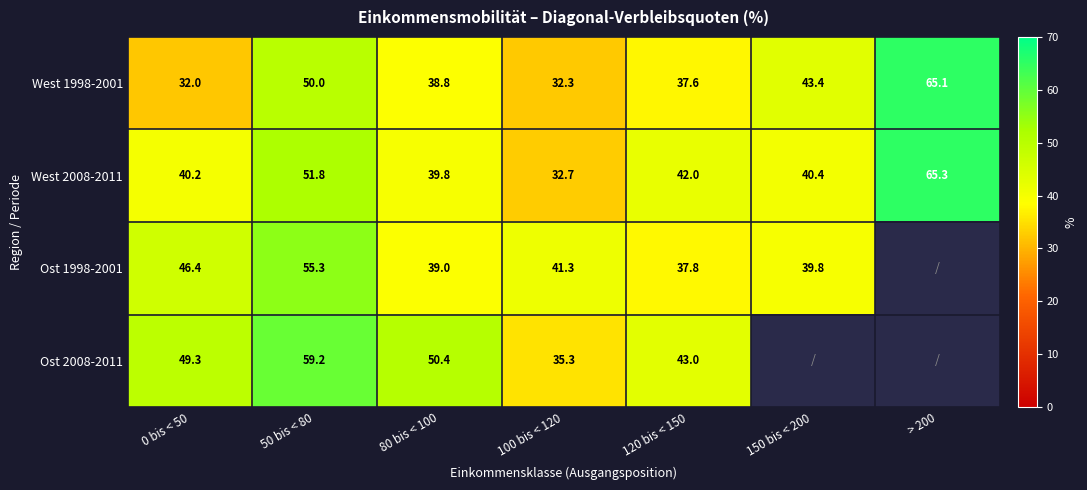

What is the minimum value shown in the chart?

32.0